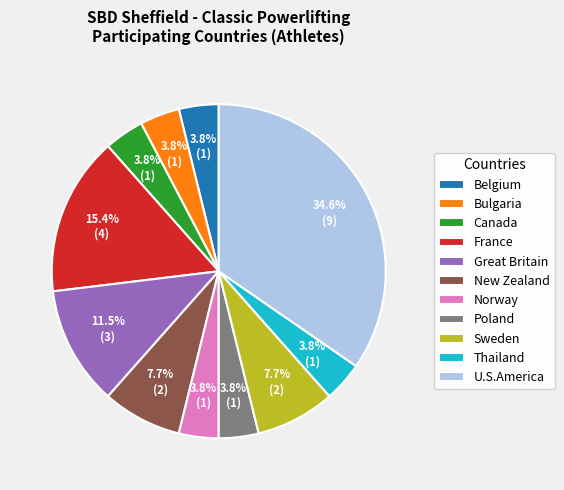

Does France represent more than half of the total?

No